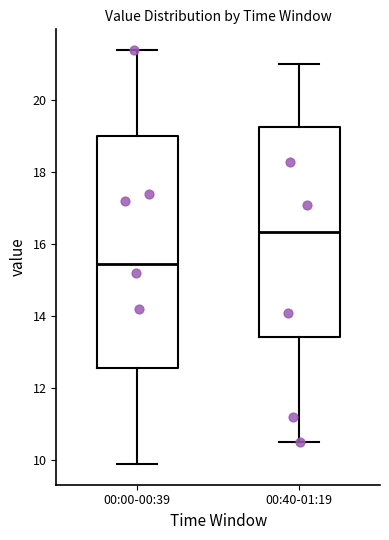

Reading left to right, read every box against the y-axis: the position of its median line, the range the box covers, and the ends of its whiskers. The values are not printed on the chart, so give them approximately, as read against the axis.

00:00-00:39: median 15.4, box 12.6 to 19.0, whiskers 10.0 to 21.4
00:40-01:19: median 16.4, box 13.4 to 19.2, whiskers 10.6 to 21.0